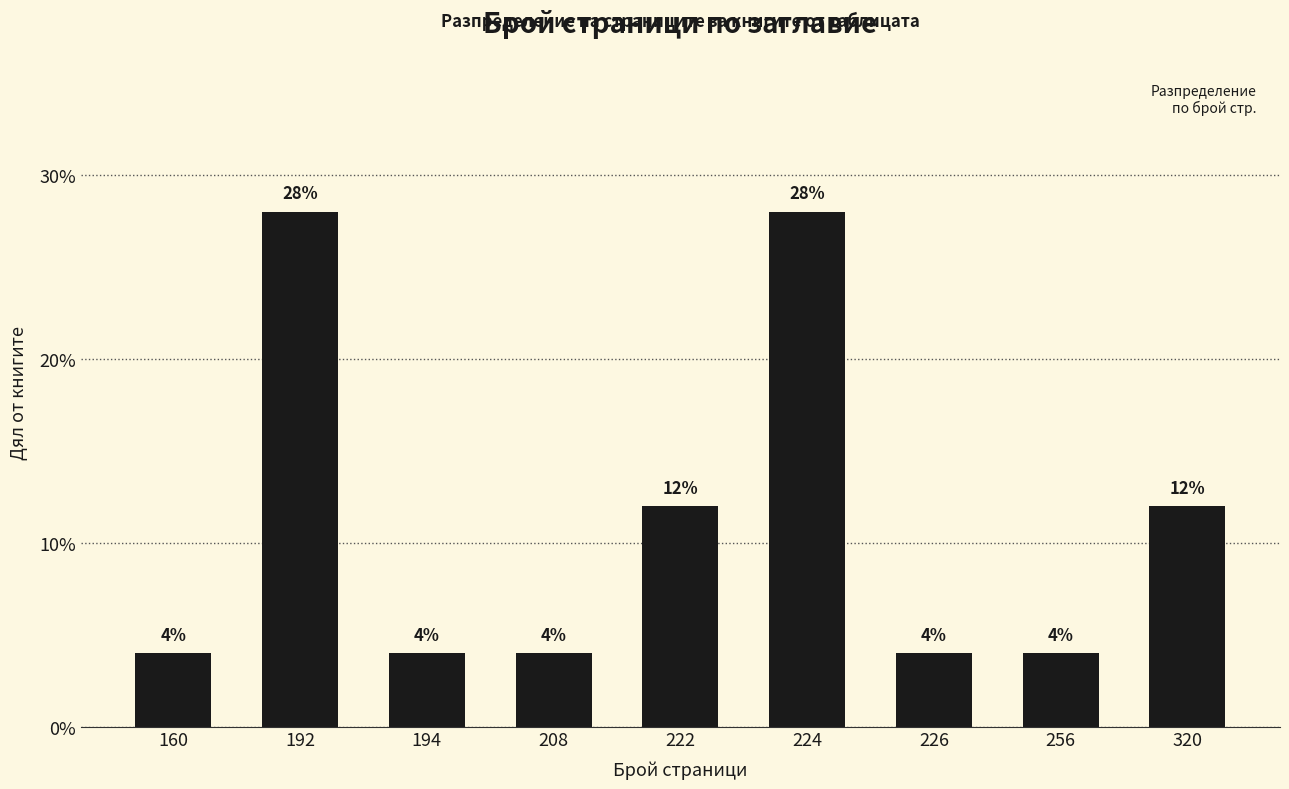

What is the sum of all values?

1.0